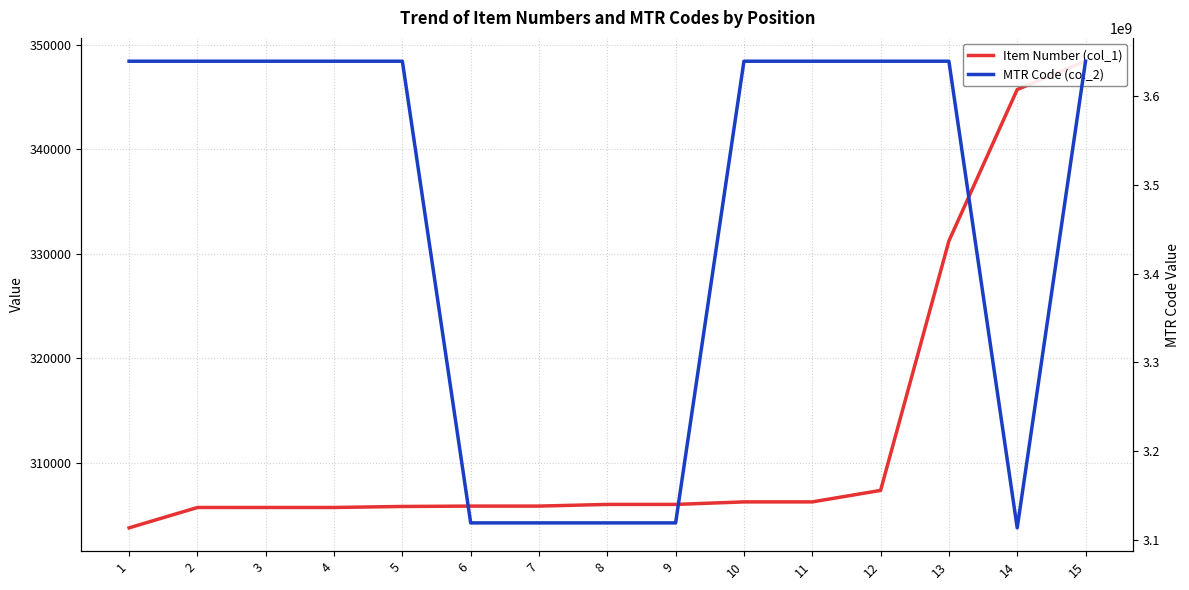

What value does the Item Number (col_1) series have at 1, to the nearest 100?

303800